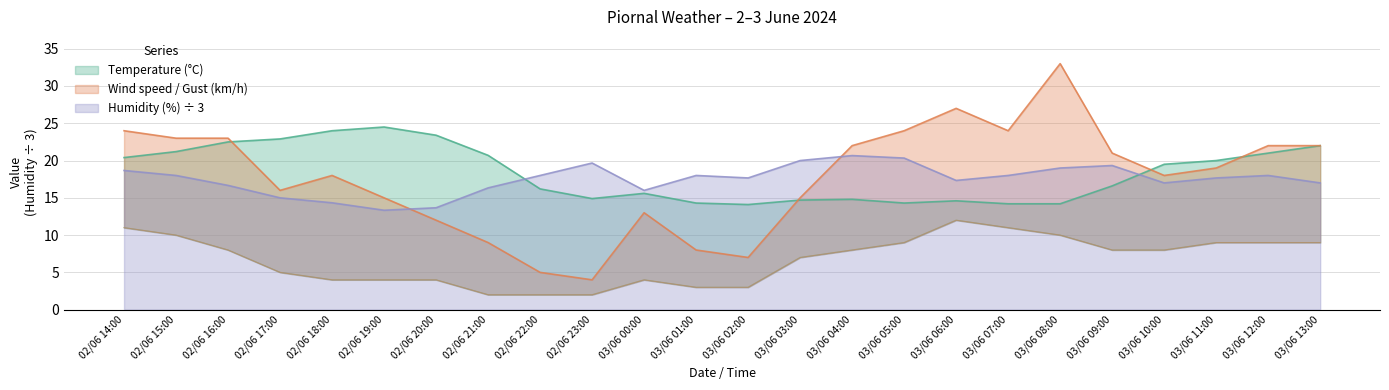

Which series has the largest total across all categories?

Temperature (°C)